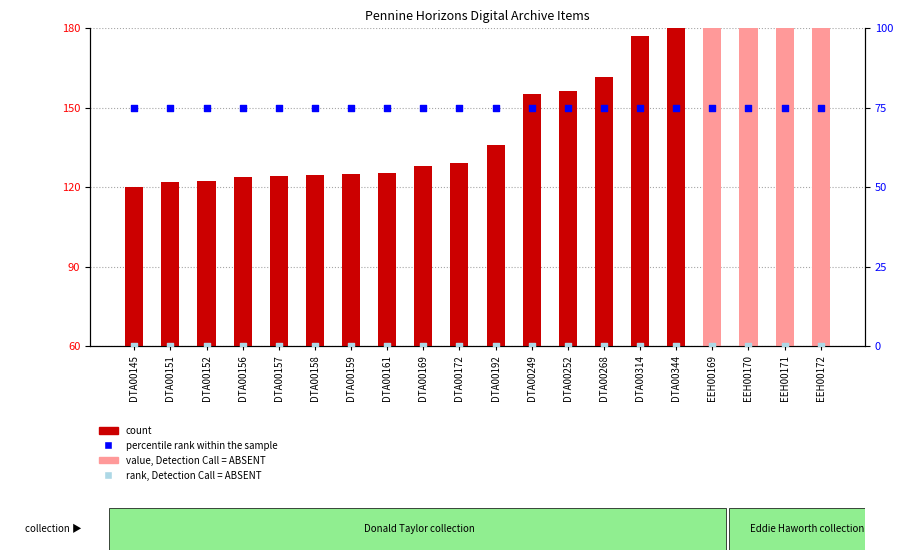

Which series has the largest total across all categories?

count